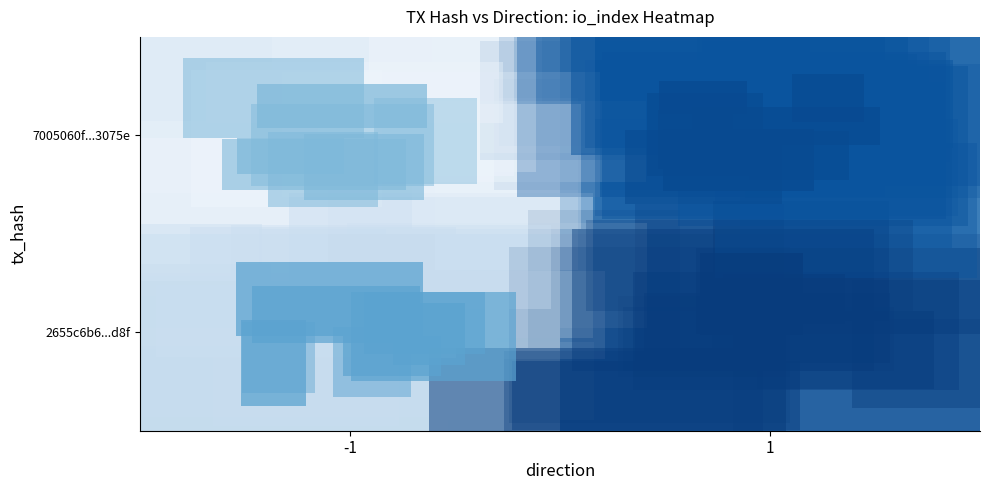

List the series in order of their overall mean, lowest first.

7005060f...3075e, 2655c6b6...d8f